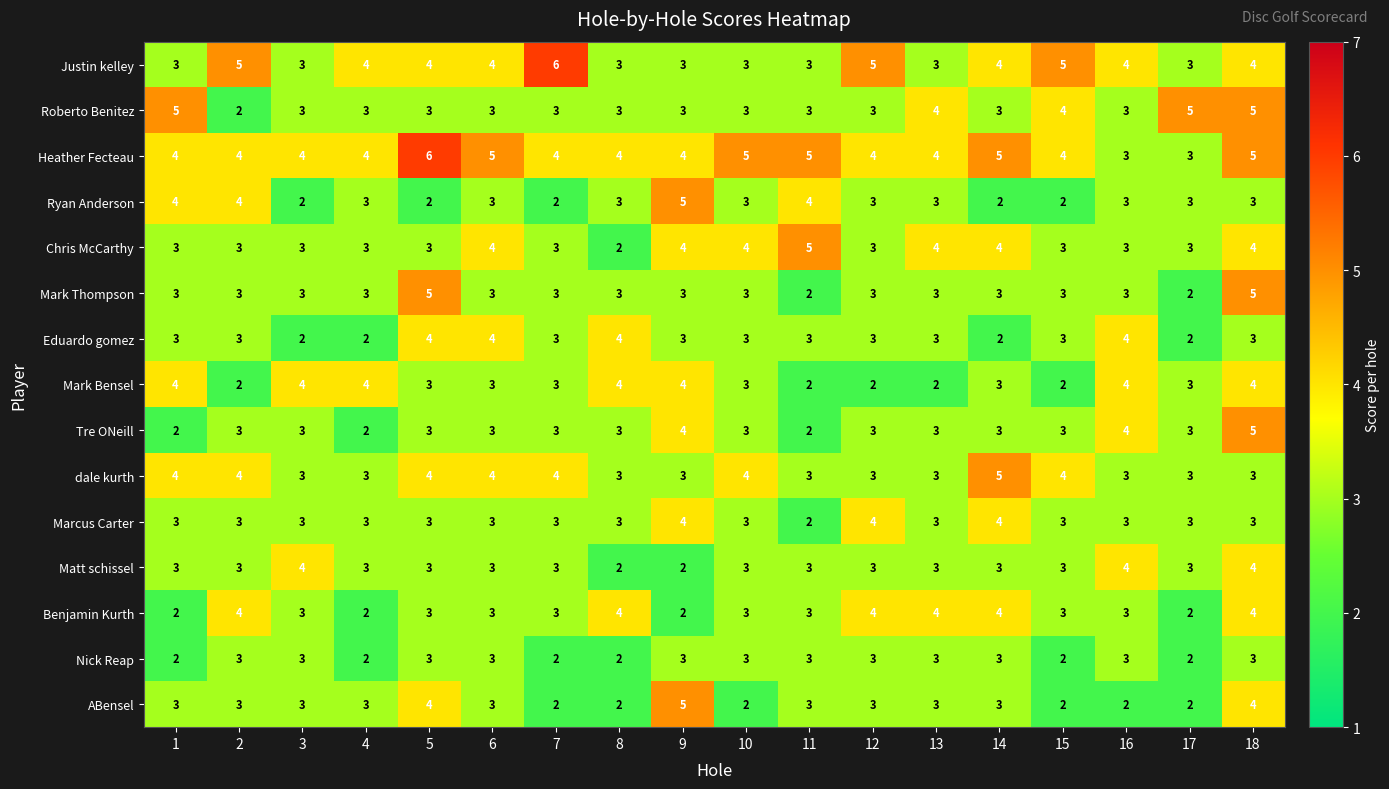

Between 12 and 14, which series saw the biggest shift?

dale kurth